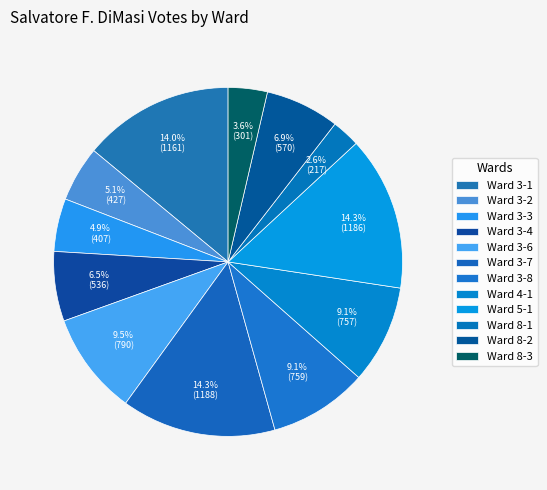

Which category has the smallest portion of the pie?

Ward 8-1